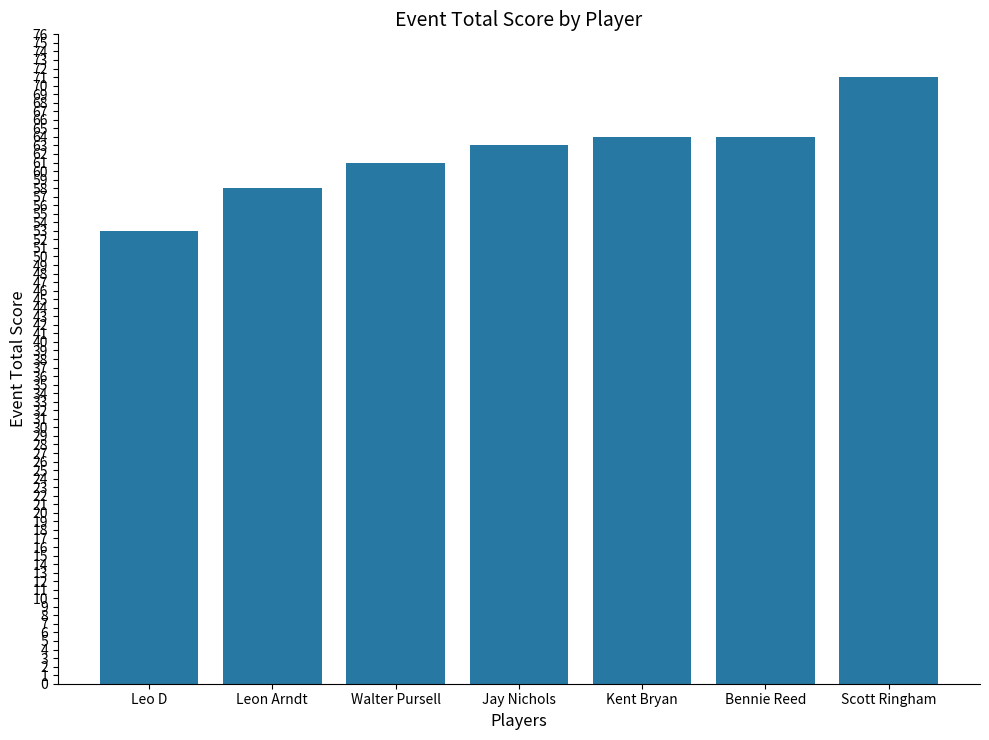

The chart shows a value of 64 at Kent Bryan. True or false?

True